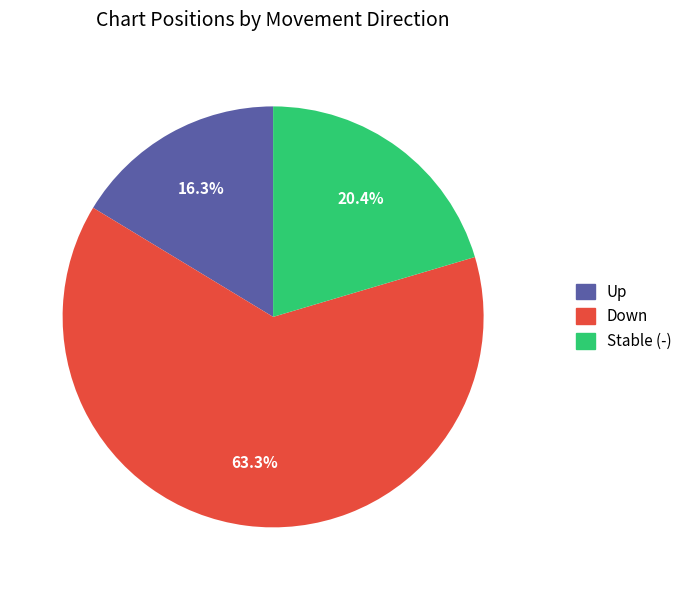

Which category has the smallest portion of the pie?

Up